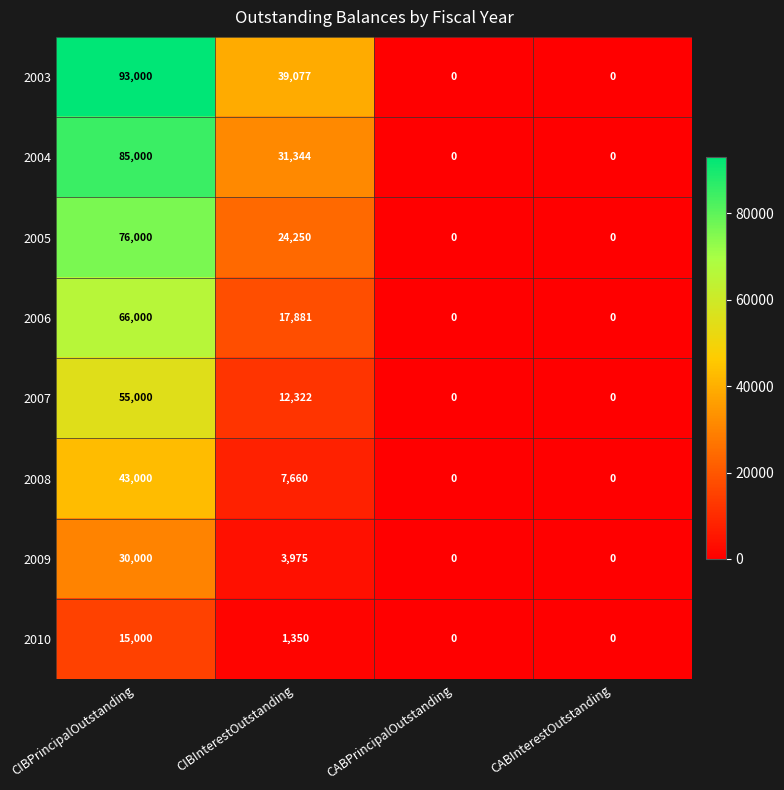

Count the 2009 values in the range 0 to 30000.

4